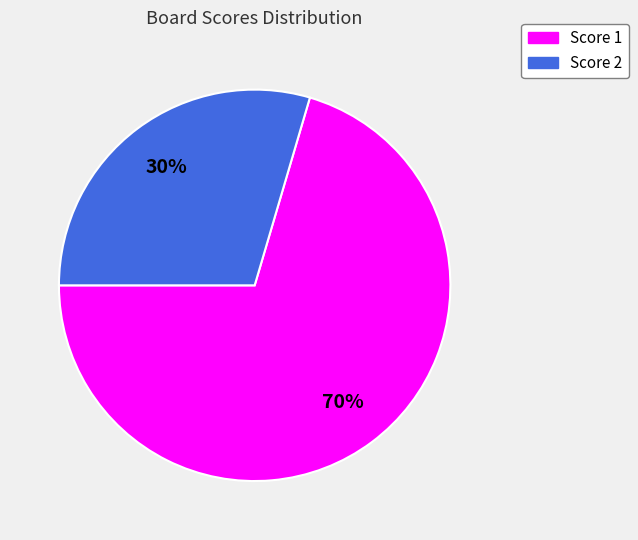

Count the number of slices in the pie.

2